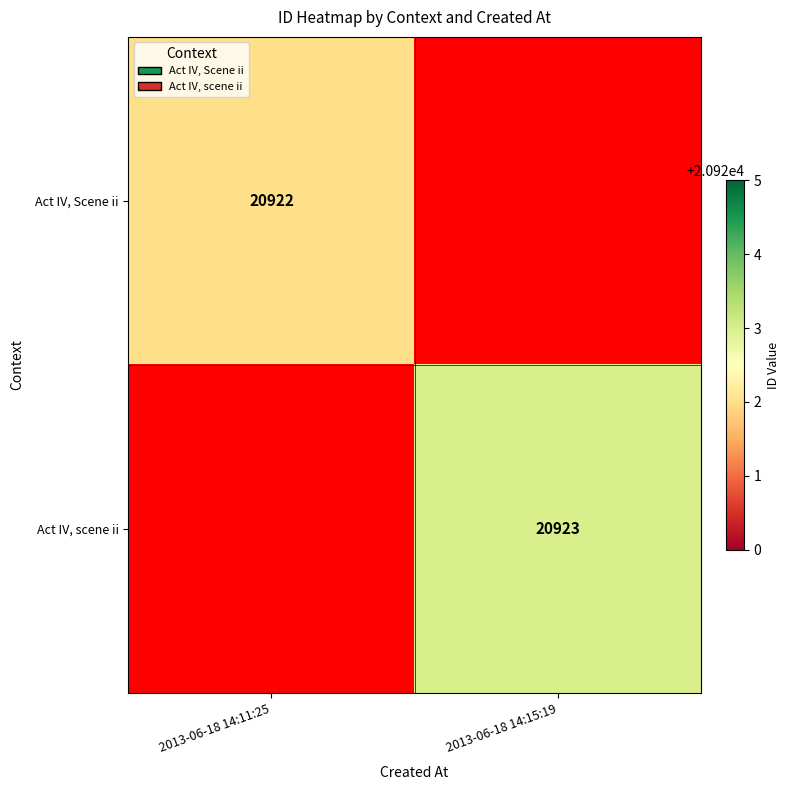

Is the value of Act IV, scene ii at 2013-06-18 14:15:19 greater than the value of Act IV, Scene ii at 2013-06-18 14:11:25?

Yes